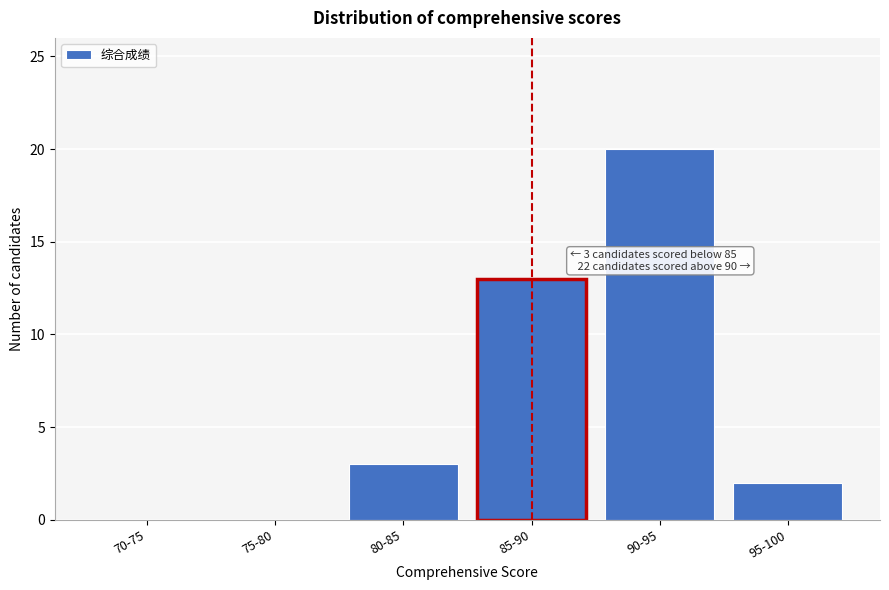

Reading left to right, list all the values displayed in this chart.

70-75=0	75-80=0	80-85=3	85-90=13	90-95=20	95-100=2